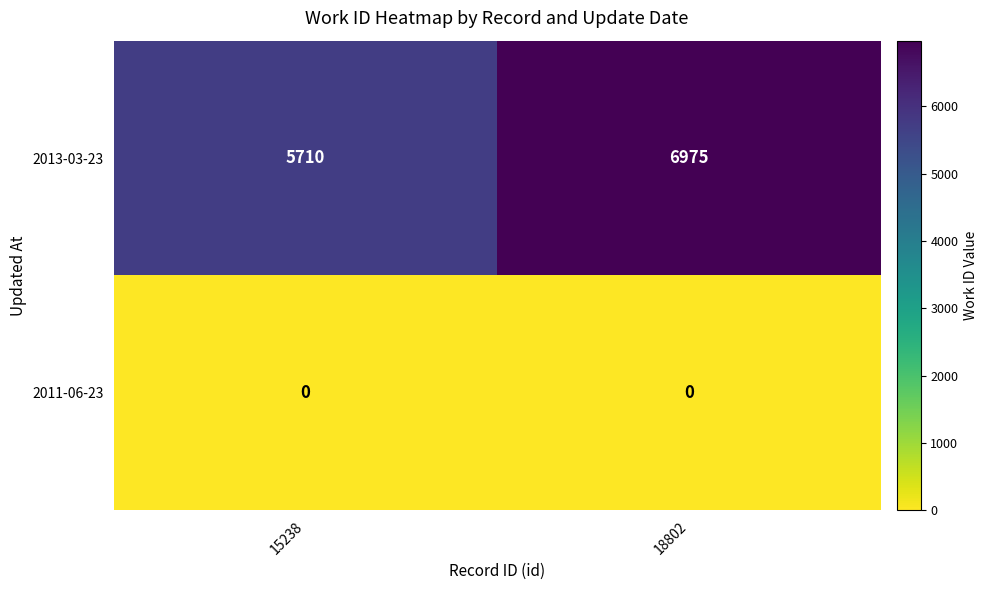

Reading left to right, extract all data points from this chart.

2013-03-23: 15238=5710	18802=6975
2011-06-23: 15238=0	18802=0